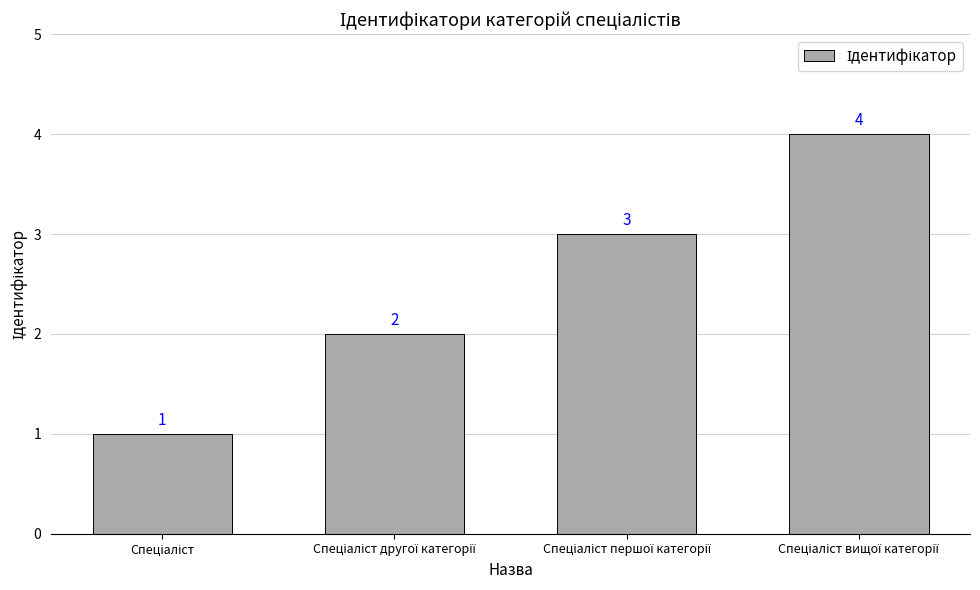

What is the value of the 2nd bar from the left?

2